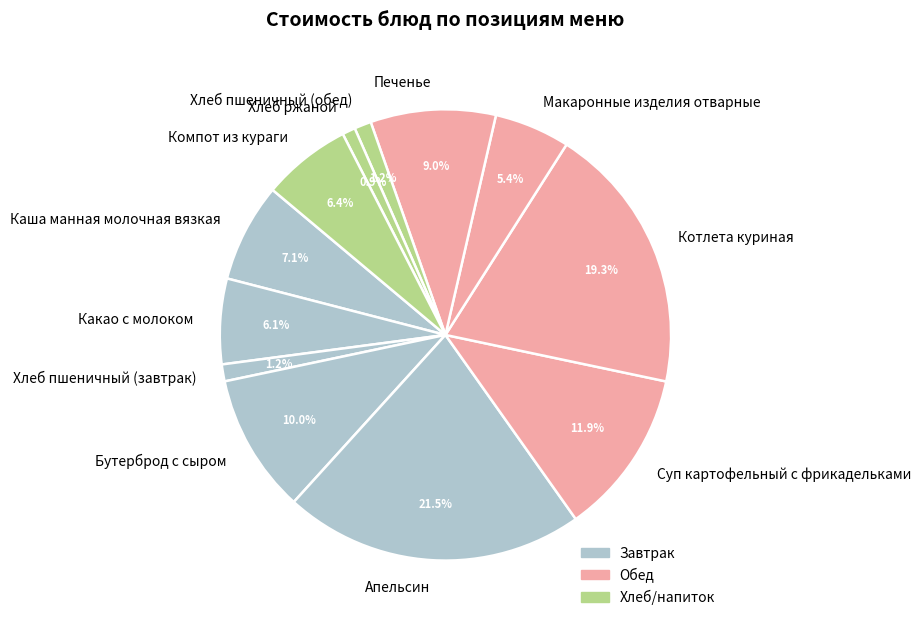

To the nearest percent, what is the combined percentage of Хлеб пшеничный (обед) and Каша манная молочная вязкая?

8%